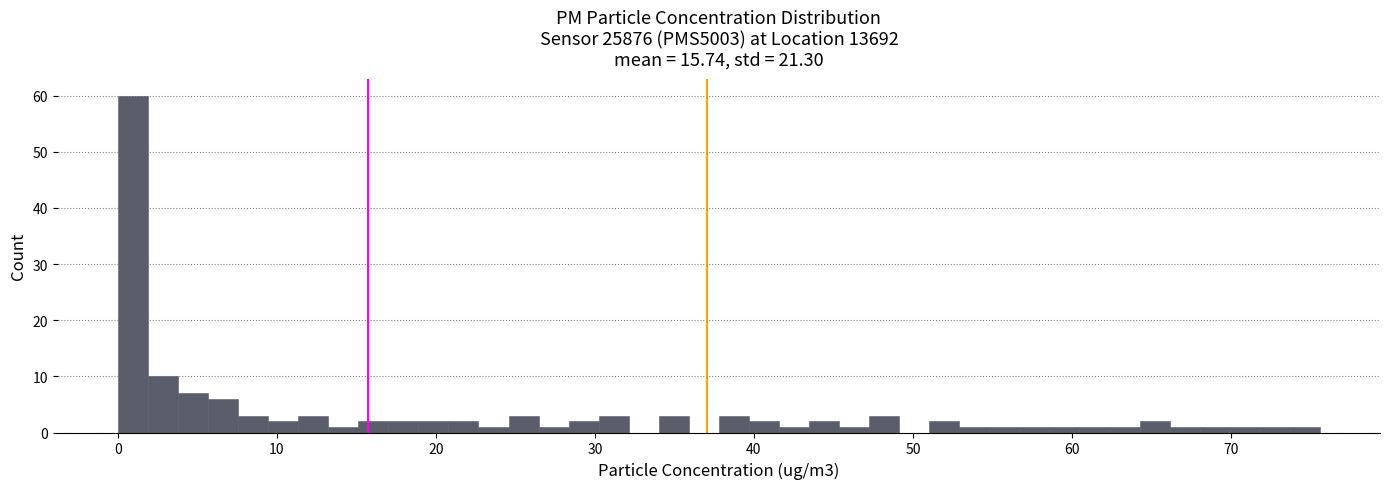

Around what value on the x-axis is the tallest bar? Give the approximate position of its centre, as read against the axis.

1